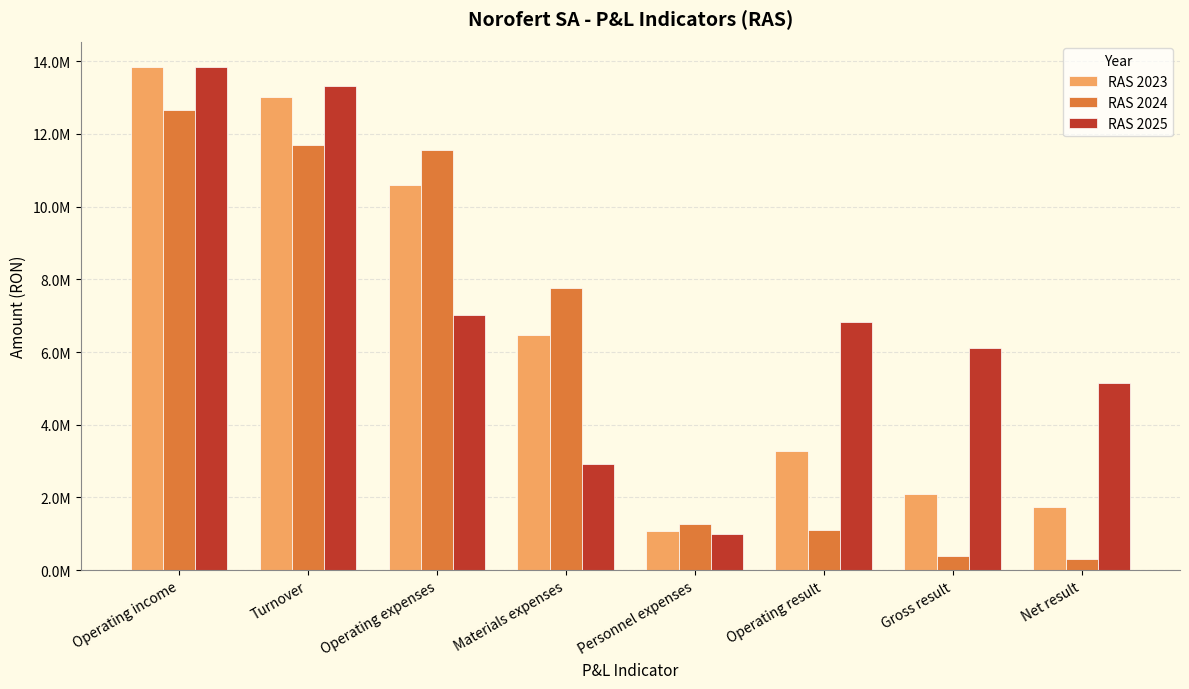

Which label corresponds to the largest value in the chart?

Operating income